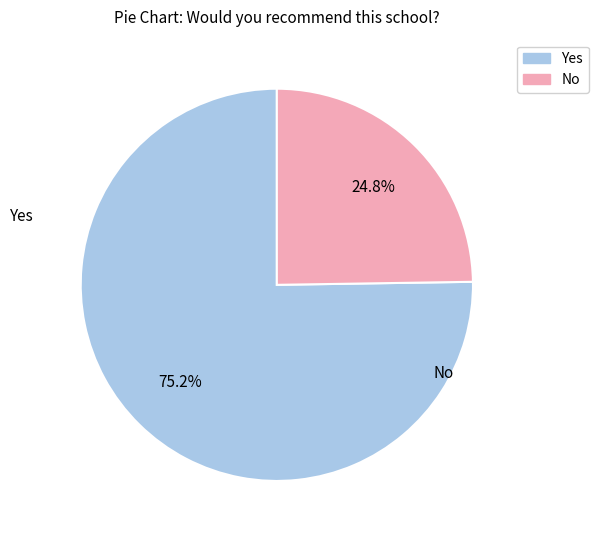

True or false: Yes accounts for 75% of the total.

True